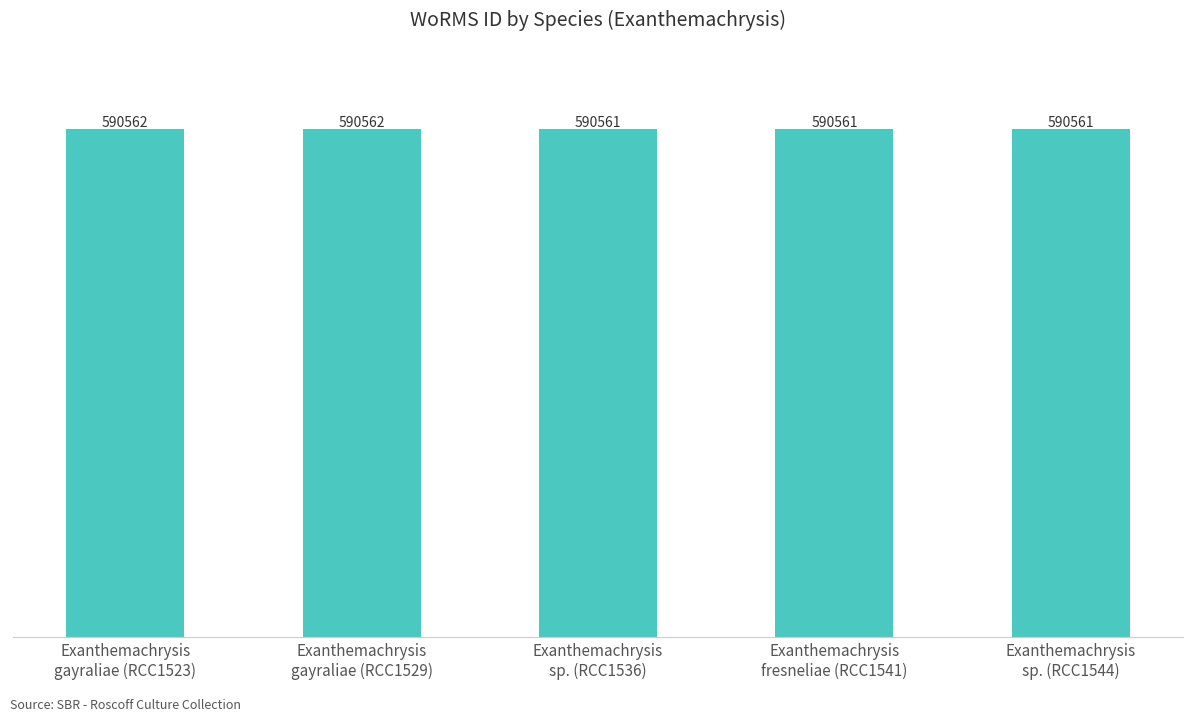

What is the maximum value shown in the chart?

590562